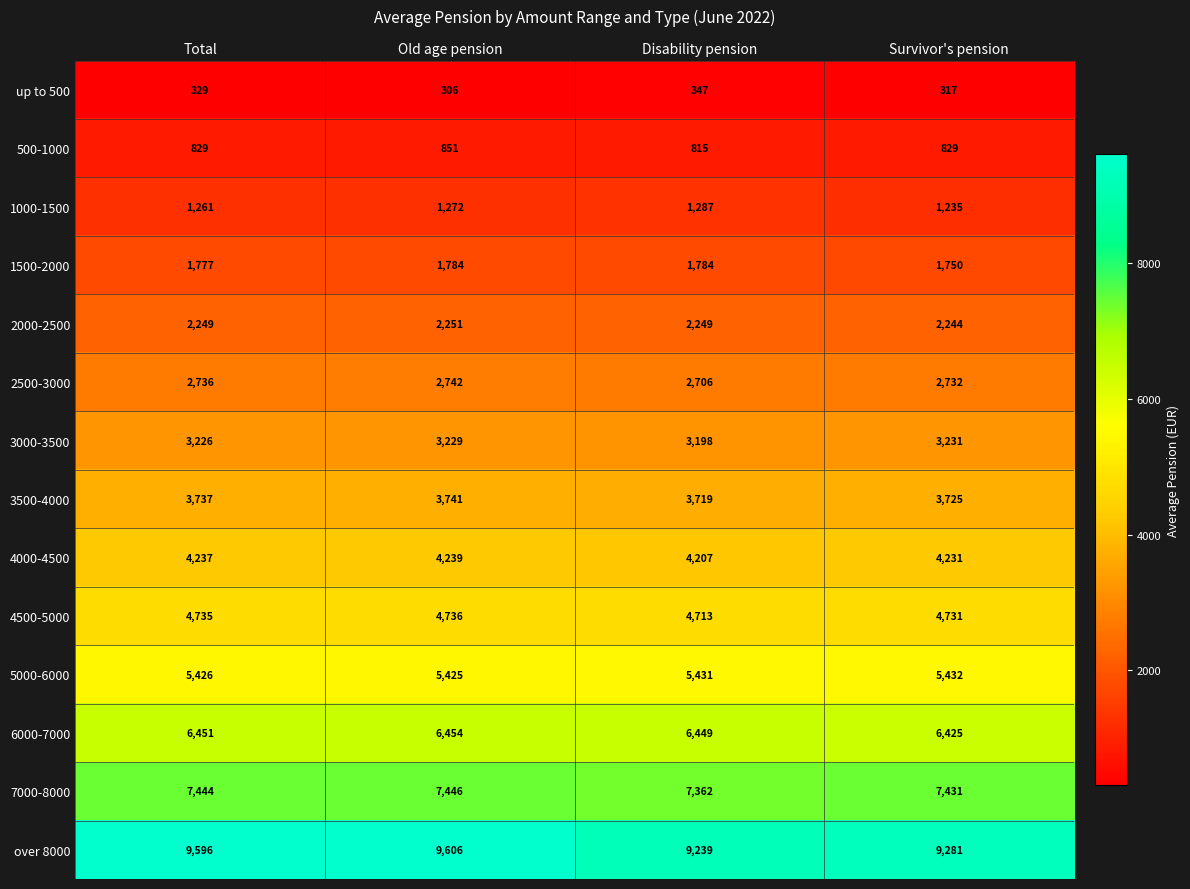

The 2000-2500 series shows 684 at Disability pension. True or false?

False